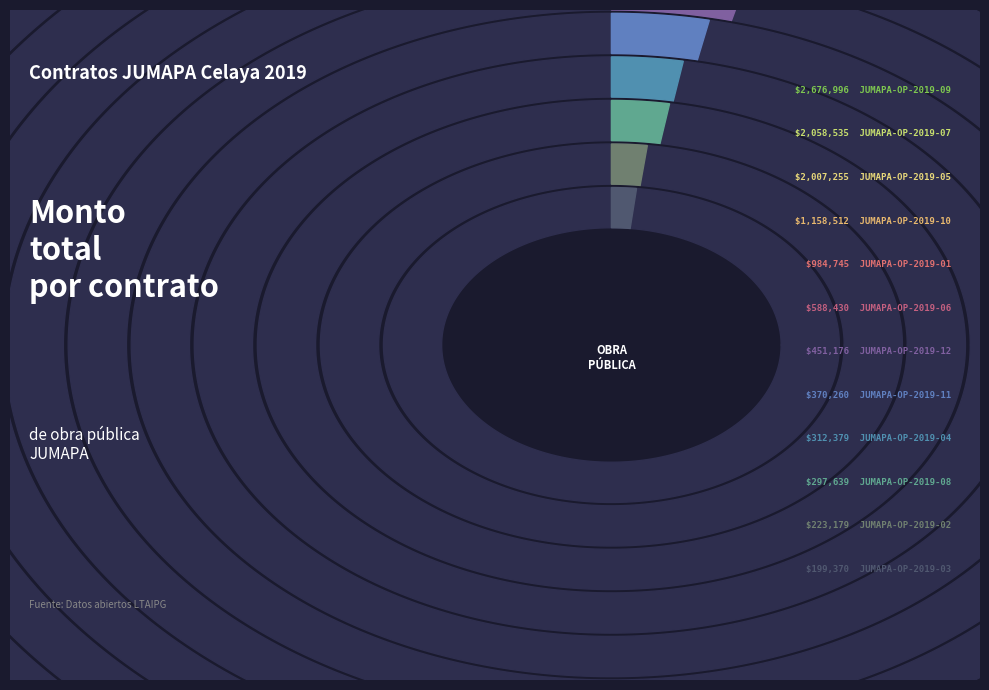

To the nearest percent, what is the average slice percentage?

8%